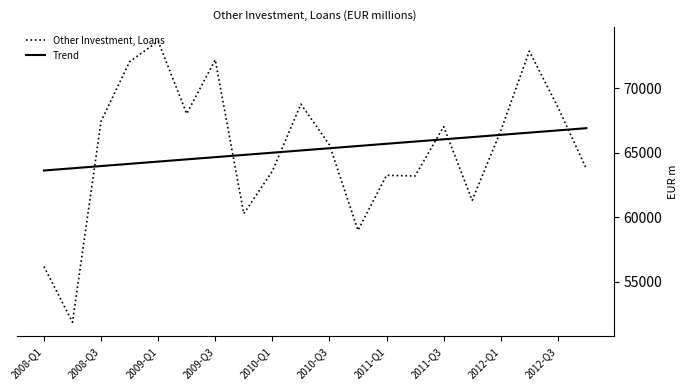

Which series ends up on top after the final intersection of Trend and Other Investment, Loans?

Trend